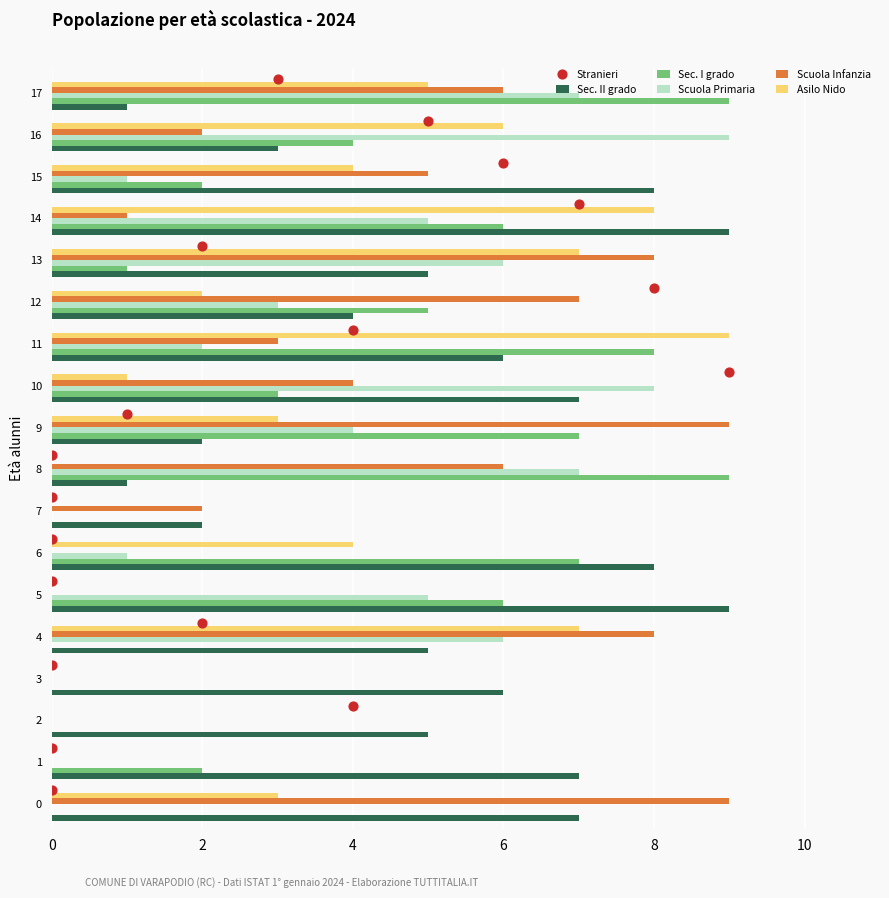

Is the value of Scuola Primaria at 2 greater than the value of Scuola Infanzia at 7?

No